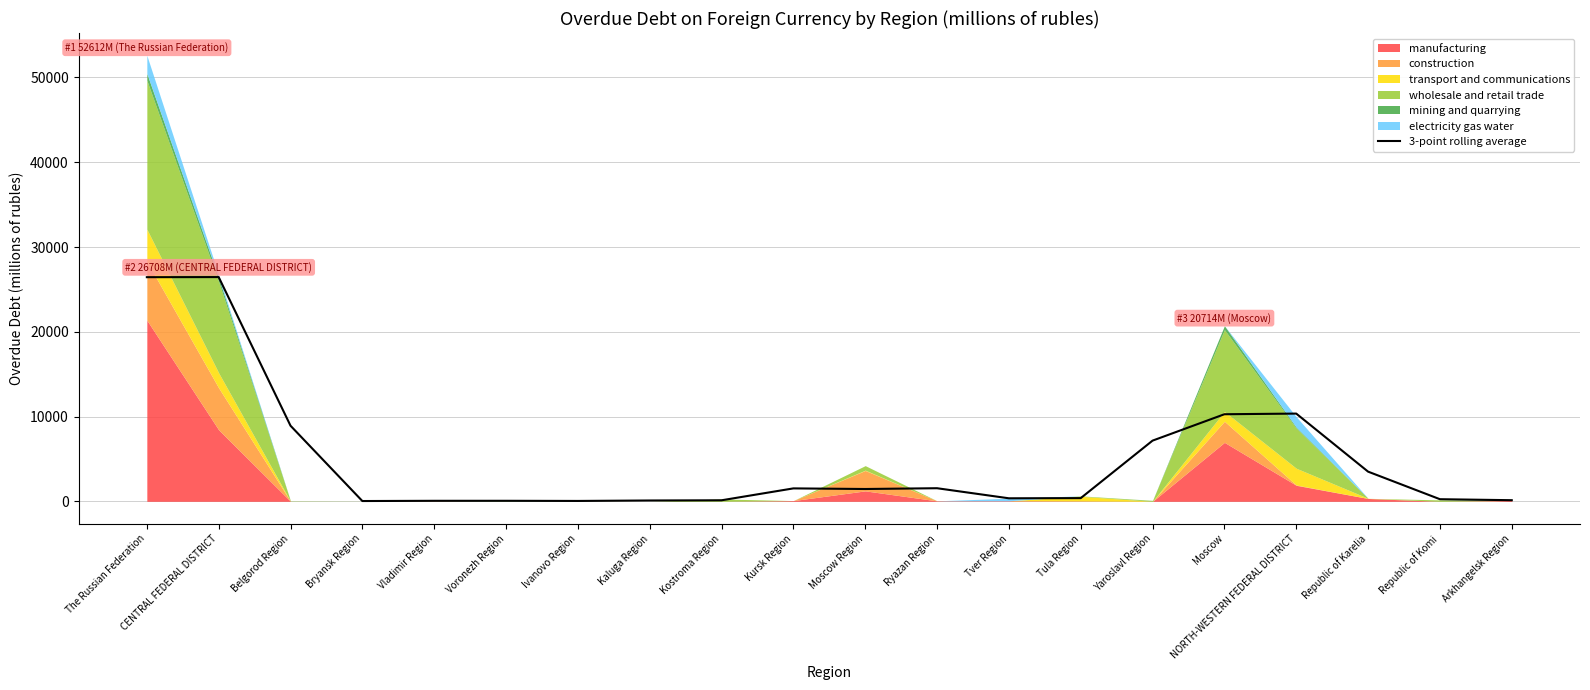

Is it true that the value at Republic of Komi is 249.7?

True